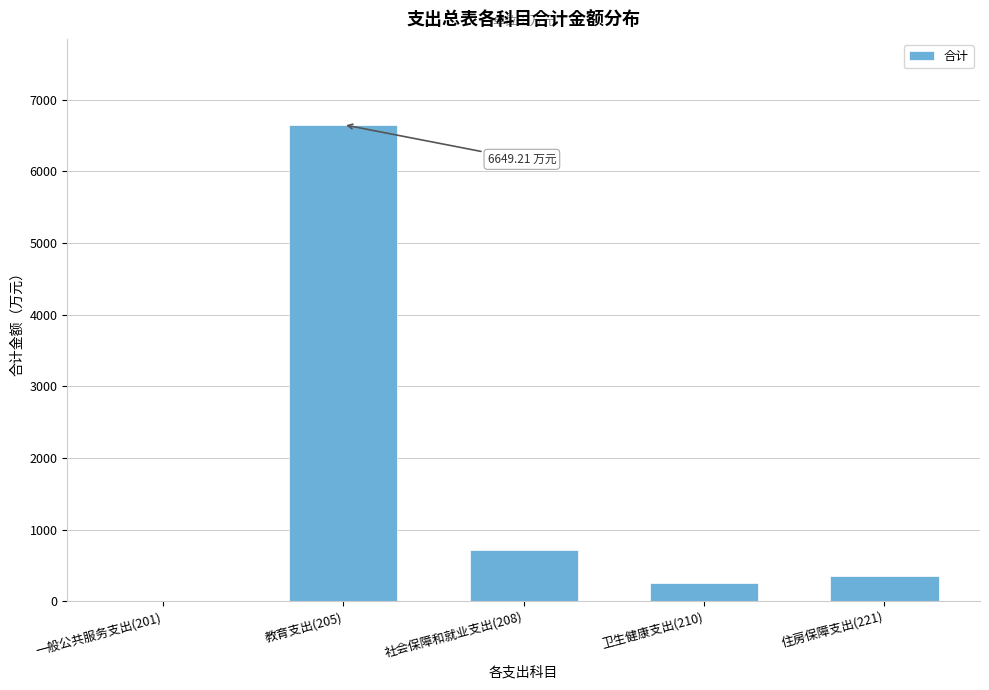

What is the sum of the values at 卫生健康支出(210) and 教育支出(205)?

6900.2